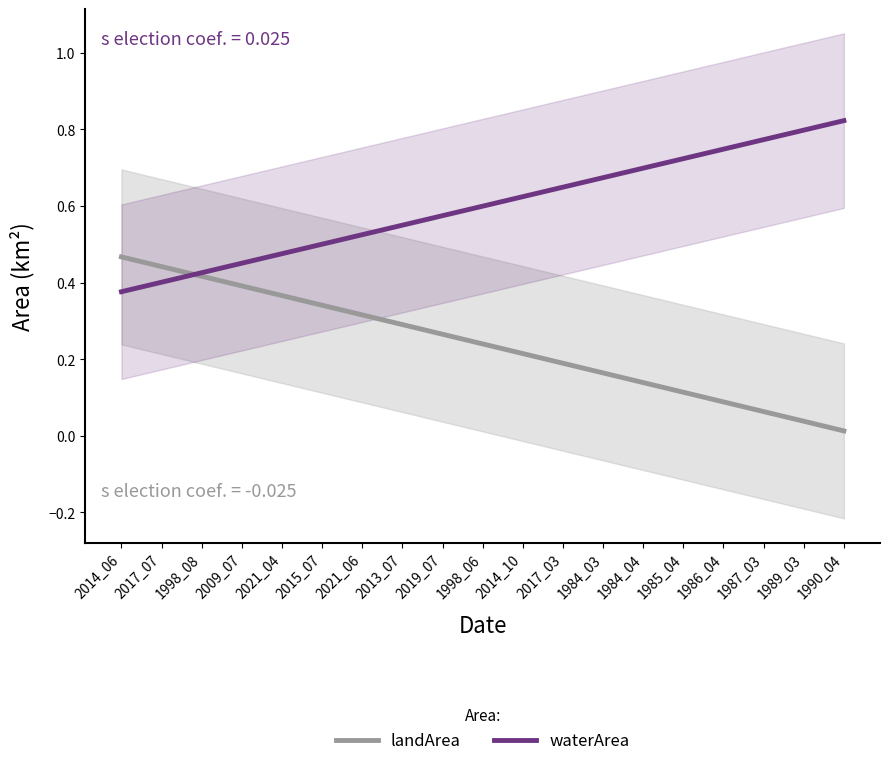

Between 2014_06 and 1985_04, which is larger?

2014_06